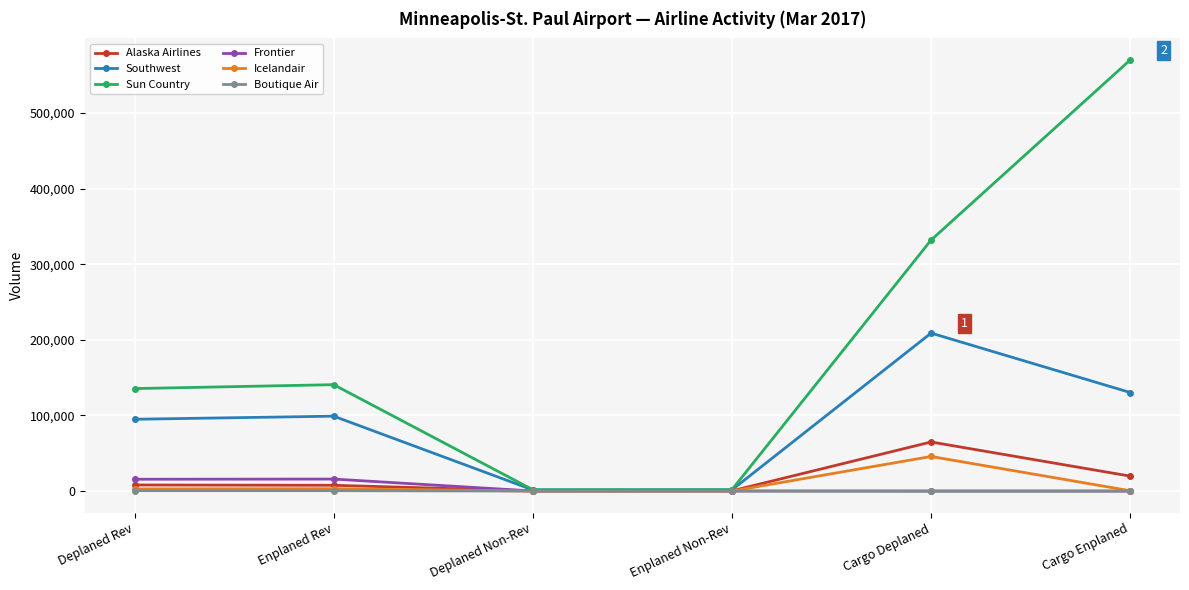

What is the label of the 2nd point from the right?

Cargo Deplaned